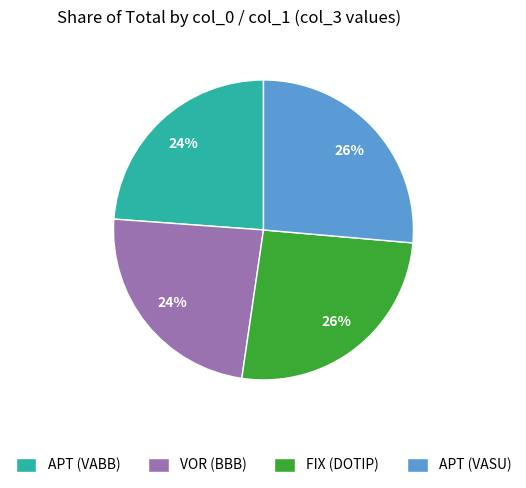

What is the ratio of the value at APT (VABB) to the value at FIX (DOTIP)?

0.9